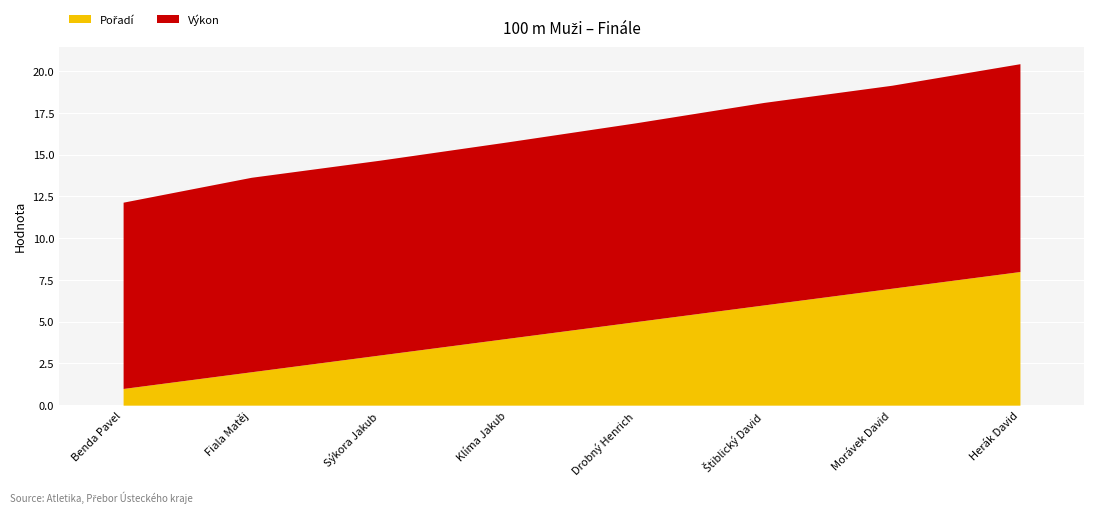

What is the difference between the maximum and minimum values in the Výkon series?

1.3